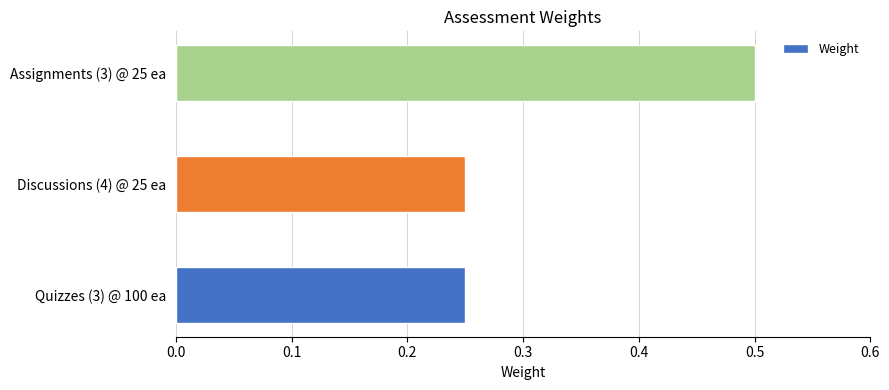

Which label corresponds to the largest value in the chart?

Assignments (3) @ 25 ea